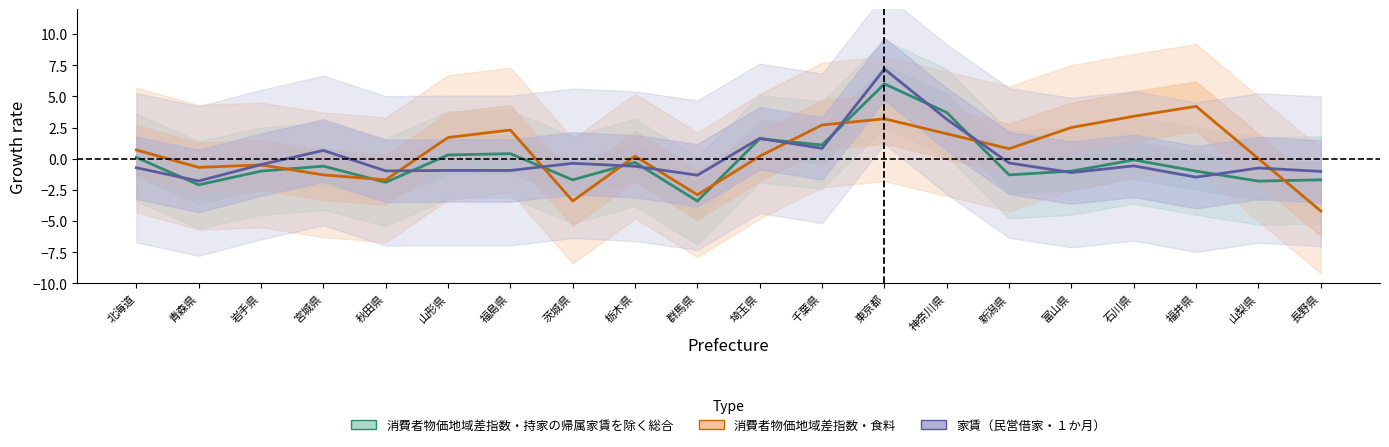

How many lines are shown in the chart?

3